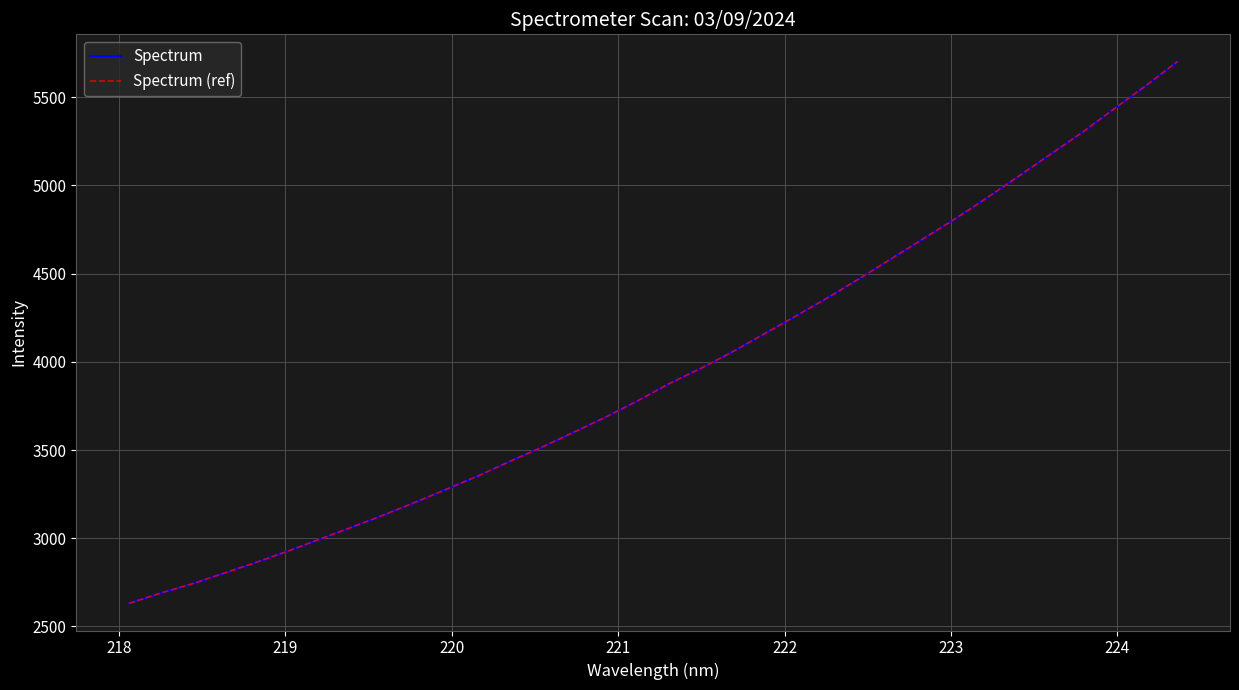

What is the value of the Spectrum point at the 3rd from the left?

2742.0